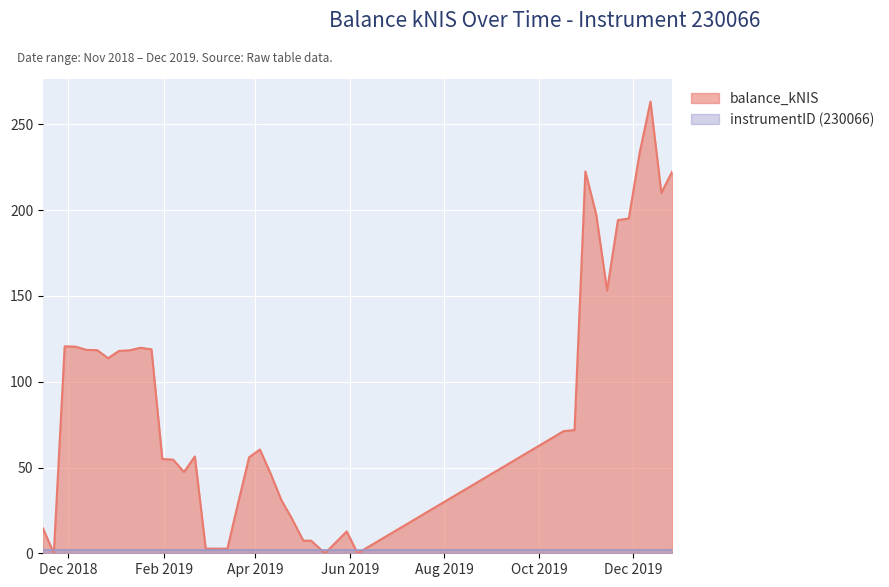

Reading left to right, list all the values displayed in this chart.

2018-11-15=14.5	2018-11-22=0.0	2018-11-29=120.6	2018-12-06=120.5	2018-12-13=118.6	2018-12-20=118.4	2018-12-27=113.7	2019-01-03=118.0	2019-01-10=118.4	2019-01-17=119.8	2019-01-24=118.9	2019-01-31=55.0	2019-02-07=54.6	2019-02-14=47.4	2019-02-21=56.5	2019-02-28=2.7	2019-03-07=2.7	2019-03-14=2.7	2019-03-20=25.8	2019-03-28=56.0	2019-04-04=60.5	2019-04-11=46.2	2019-04-18=30.6	2019-04-24=21.3	2019-05-02=7.3	2019-05-07=7.4	2019-05-16=0.0	2019-05-30=12.7	2019-06-06=0.0	2019-10-17=71.2	2019-10-24=71.8	2019-10-31=222.6	2019-11-07=197.4	2019-11-14=153.2	2019-11-21=194.2	2019-11-28=195.1	2019-12-05=233.4	2019-12-12=263.3	2019-12-19=210.1	2019-12-26=222.5